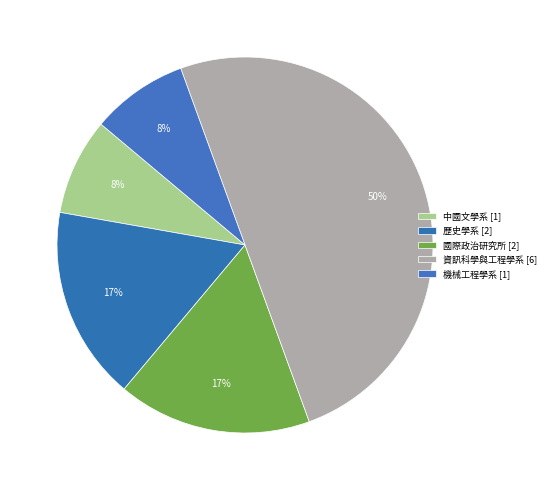

Is there any slice that represents more than half of the pie?

No